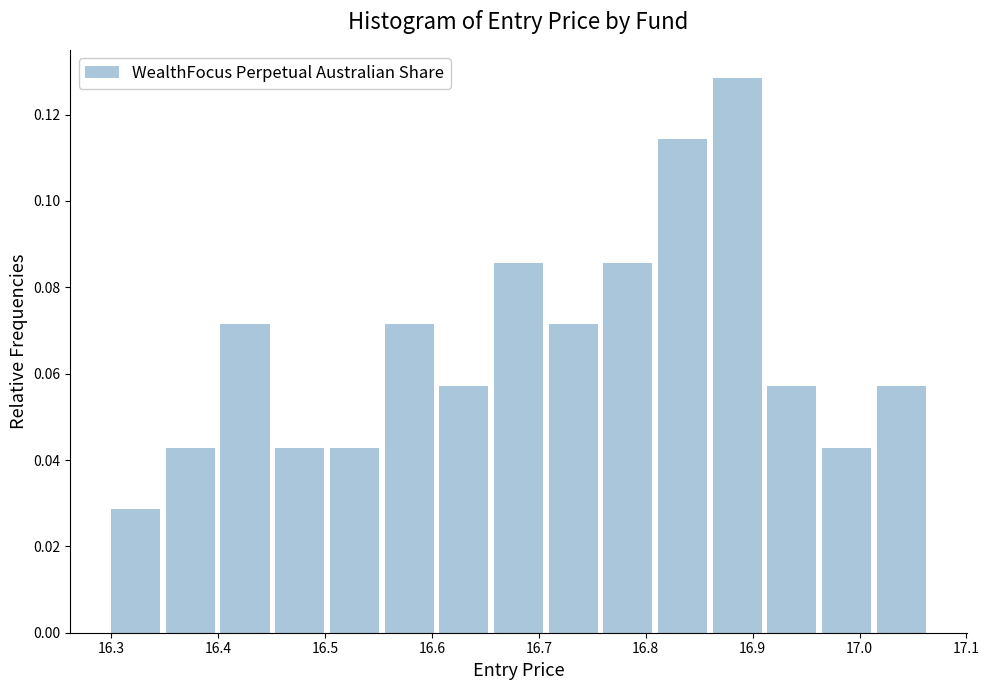

Which range on the x-axis has the tallest bar?

16.86 to 16.91